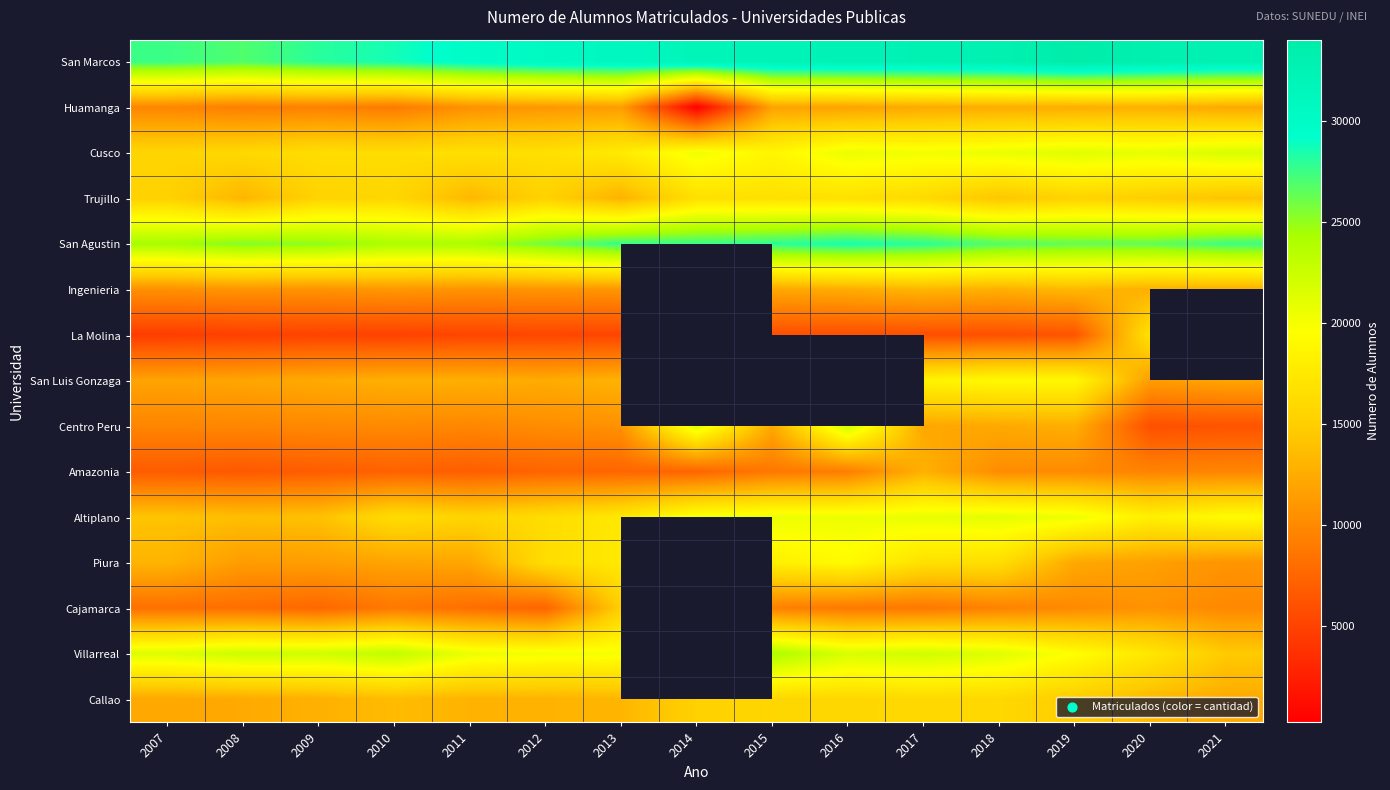

At which label is Amazonia closest to 9679?

2020